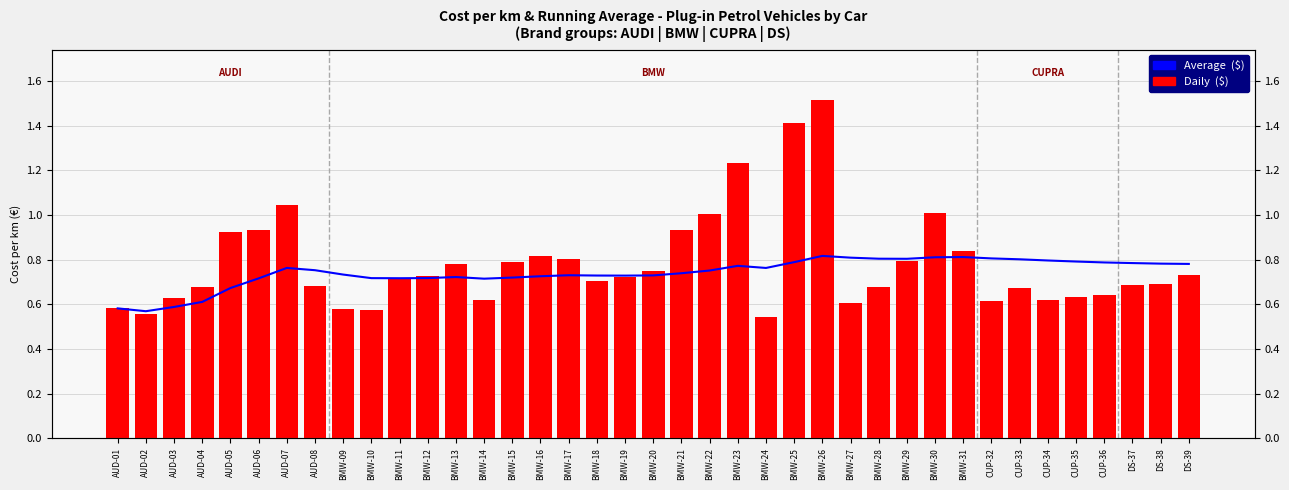

Reading right to left, transcribe all the data shown in this chart.

Average  ($): 0.8	0.8	0.8	0.8	0.8	0.8	0.8	0.8	0.8	0.8	0.8	0.8	0.8	0.8	0.8	0.8	0.8	0.8	0.7	0.7	0.7	0.7	0.7	0.7	0.7	0.7	0.7	0.7	0.7	0.7	0.7	0.8	0.8	0.7	0.7	0.6	0.6	0.6	0.6
Daily  ($): 0.7	0.7	0.7	0.6	0.6	0.6	0.7	0.6	0.8	1.0	0.8	0.7	0.6	1.5	1.4	0.5	1.2	1.0	0.9	0.7	0.7	0.7	0.8	0.8	0.8	0.6	0.8	0.7	0.7	0.6	0.6	0.7	1.0	0.9	0.9	0.7	0.6	0.6	0.6